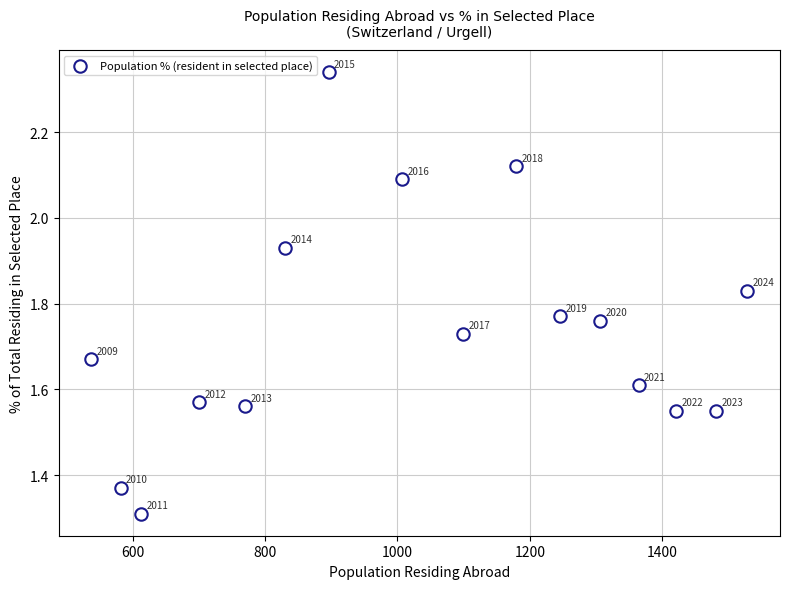

What is the range of X values (max minus min)?

990.0